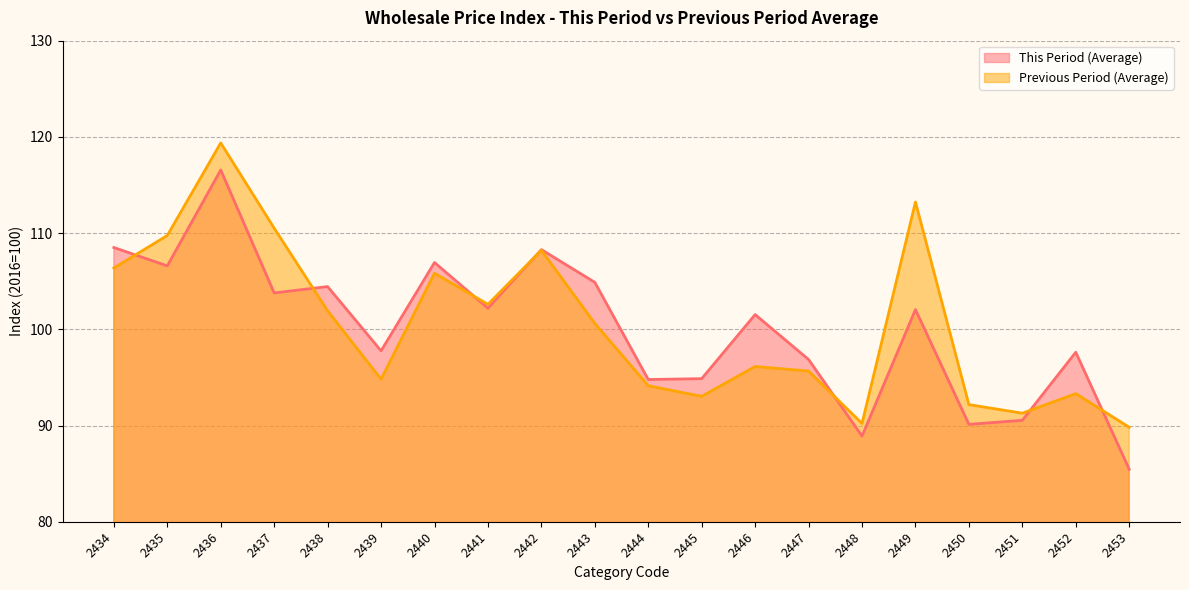

Rank the categories by This Period (Average) value from highest to lowest.

2436, 2434, 2442, 2440, 2435, 2443, 2438, 2437, 2441, 2449, 2446, 2439, 2452, 2447, 2445, 2444, 2451, 2450, 2448, 2453